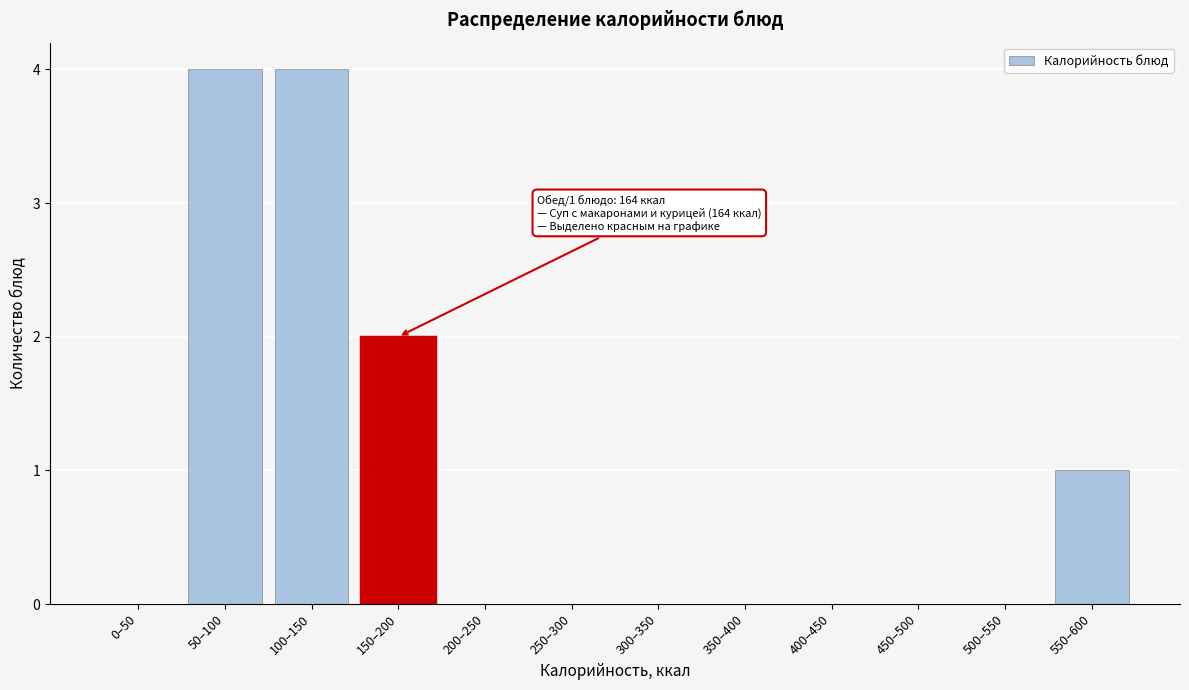

Reading right to left, list all the values displayed in this chart.

550–600=1	500–550=0	450–500=0	400–450=0	350–400=0	300–350=0	250–300=0	200–250=0	150–200=2	100–150=4	50–100=4	0–50=0